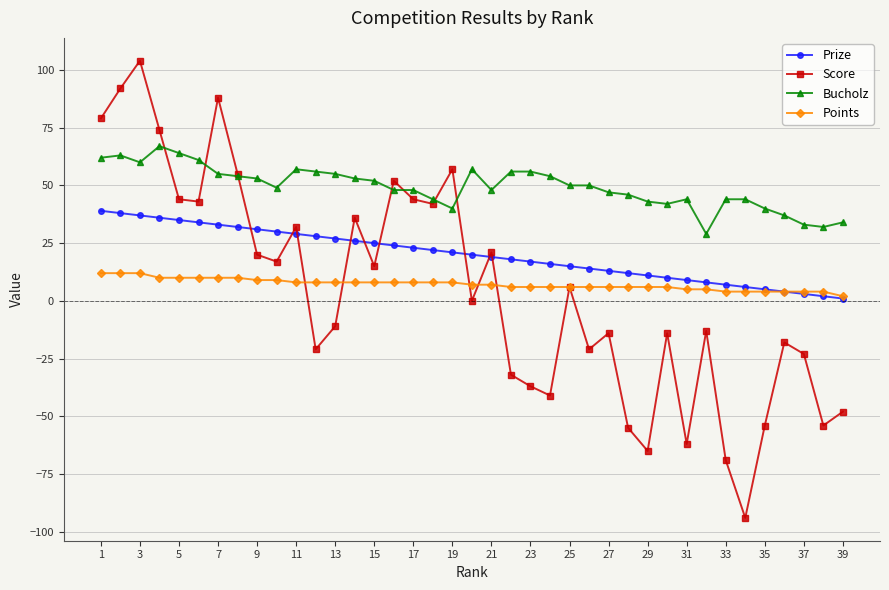

True or false: Bucholz and Prize intersect in this chart.

False